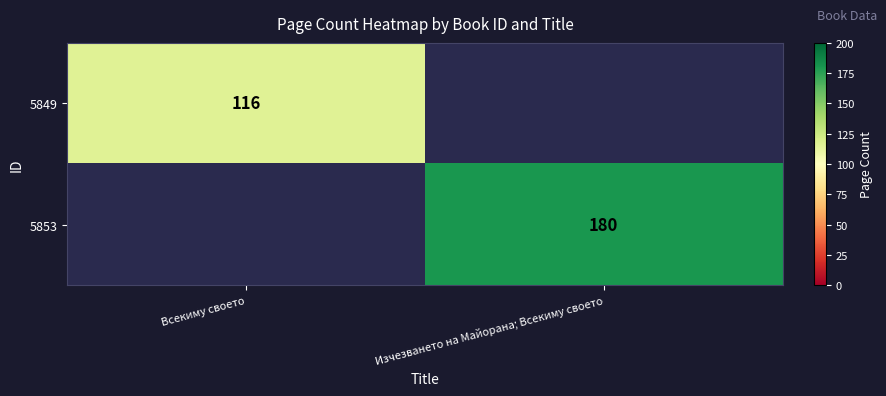

How many series are shown in this chart?

2